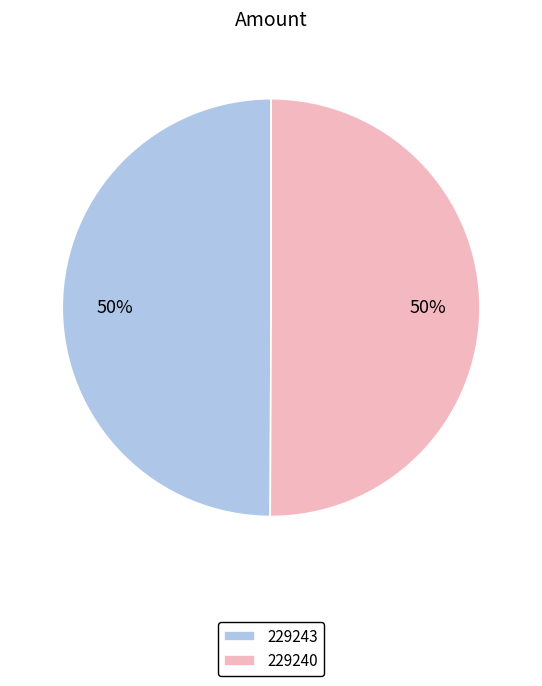

To the nearest percent, what portion does 229240 represent?

50%